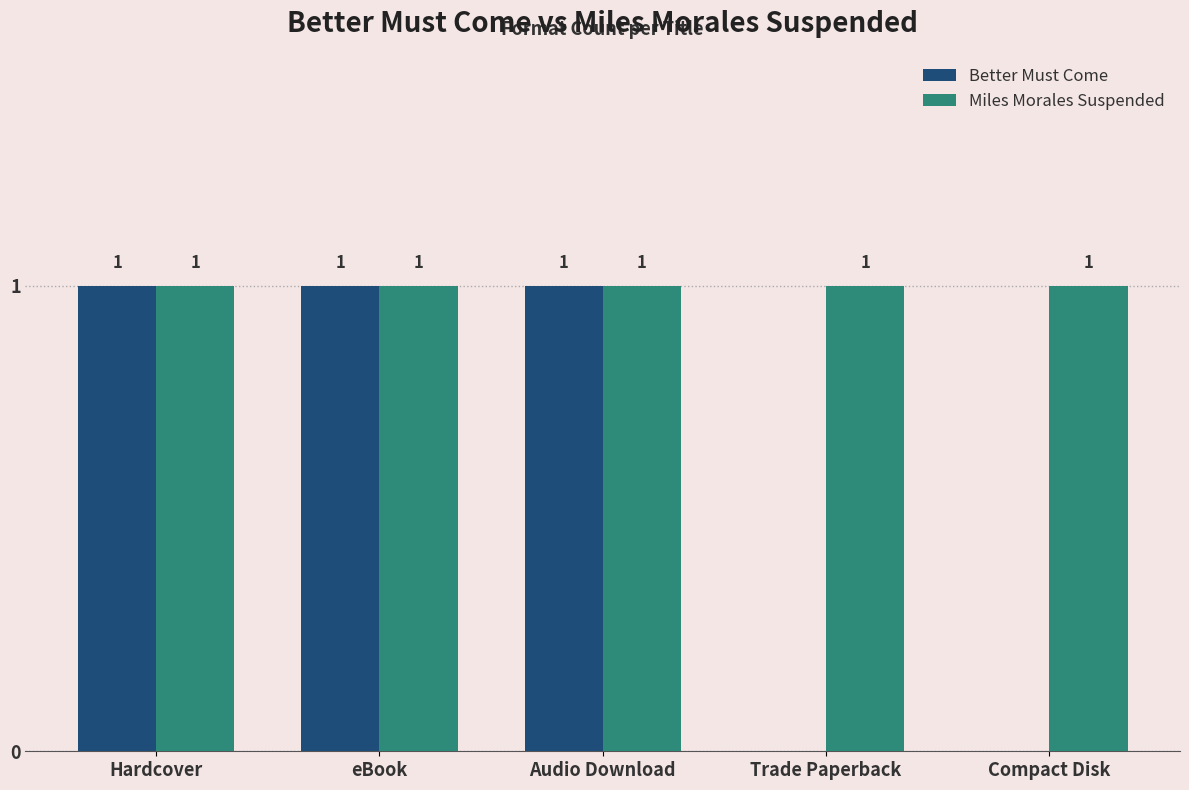

Which series has the largest total across all categories?

Miles Morales Suspended